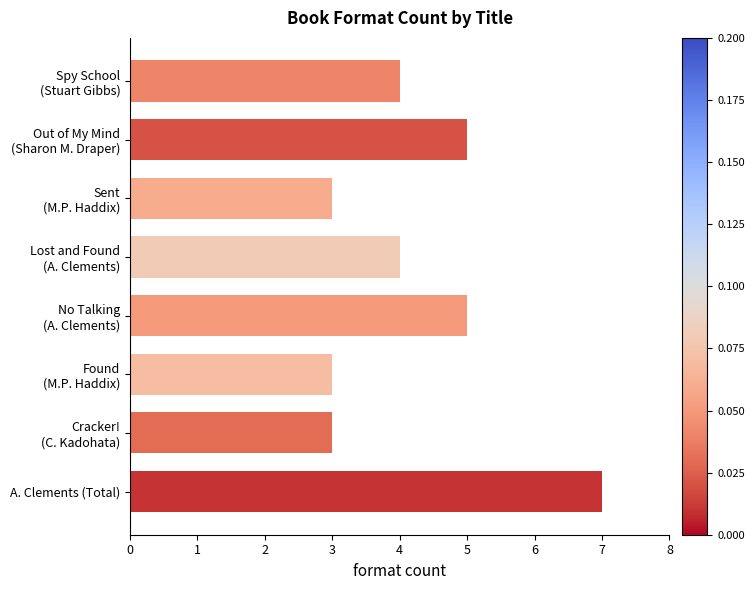

Reading top to bottom, extract all data points from this chart.

4	5	3	4	5	3	3	7